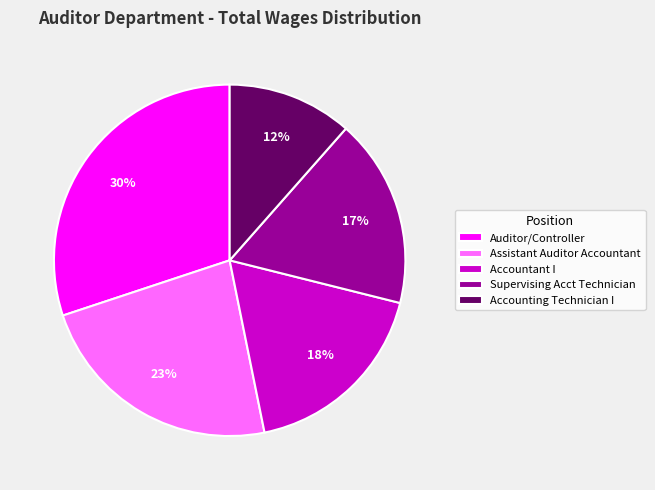

True or false: Supervising Acct Technician accounts for 5% of the total.

False